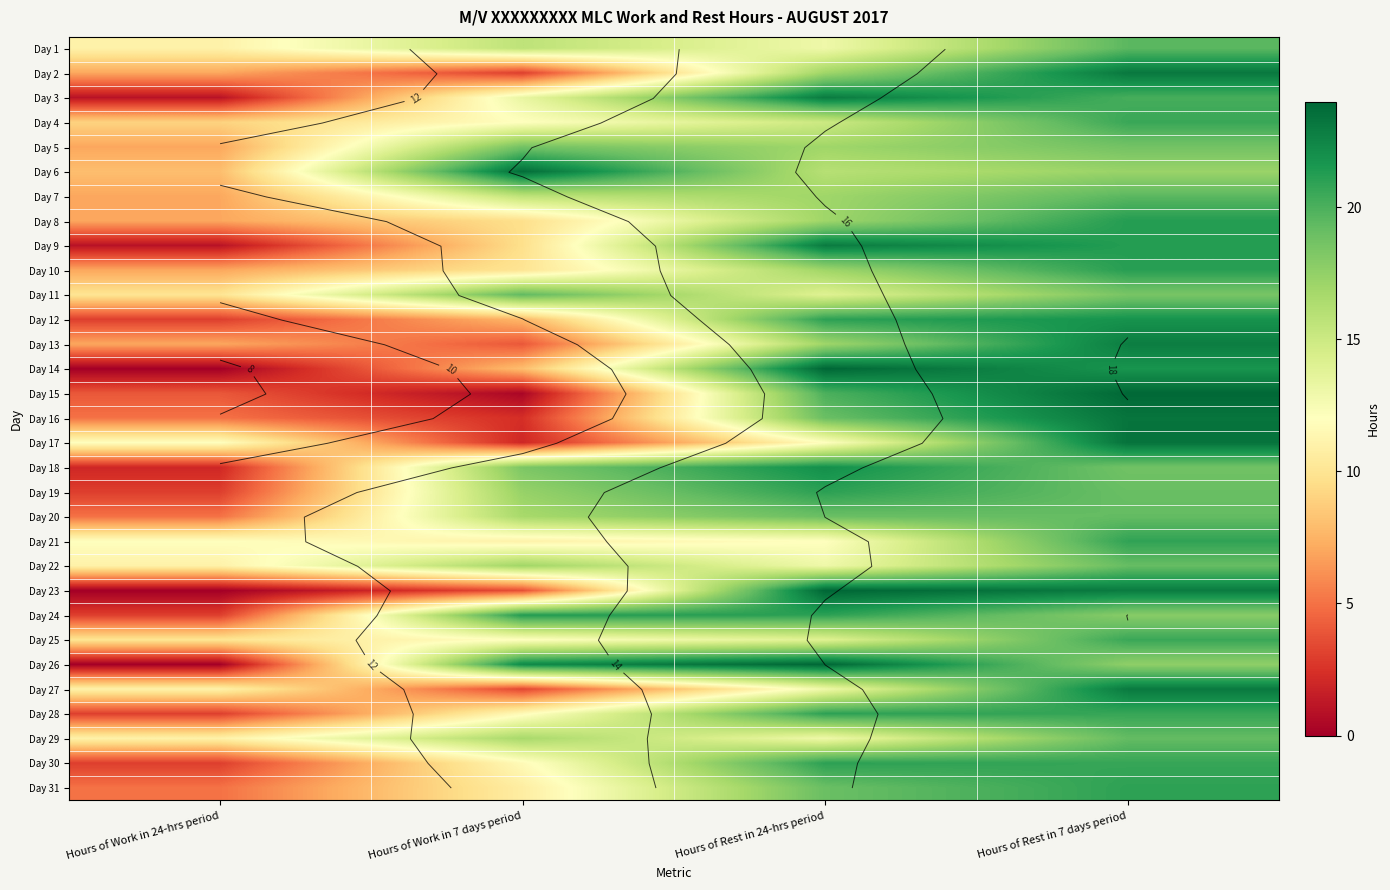

How many data points does each series have?

4